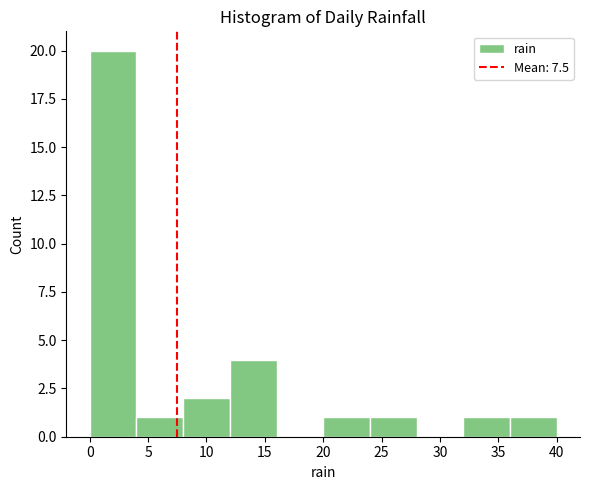

Reading left to right, transcribe this chart: for each bar, give the range it covers on the x-axis and its height. The values are not printed on the chart, so give them approximately, as read against the axis.

0 to 4: 20
4 to 8: 1
8 to 12: 2
12 to 16: 4
16 to 20: 0
20 to 24: 1
24 to 28: 1
28 to 32: 0
32 to 36: 1
36 to 40: 1